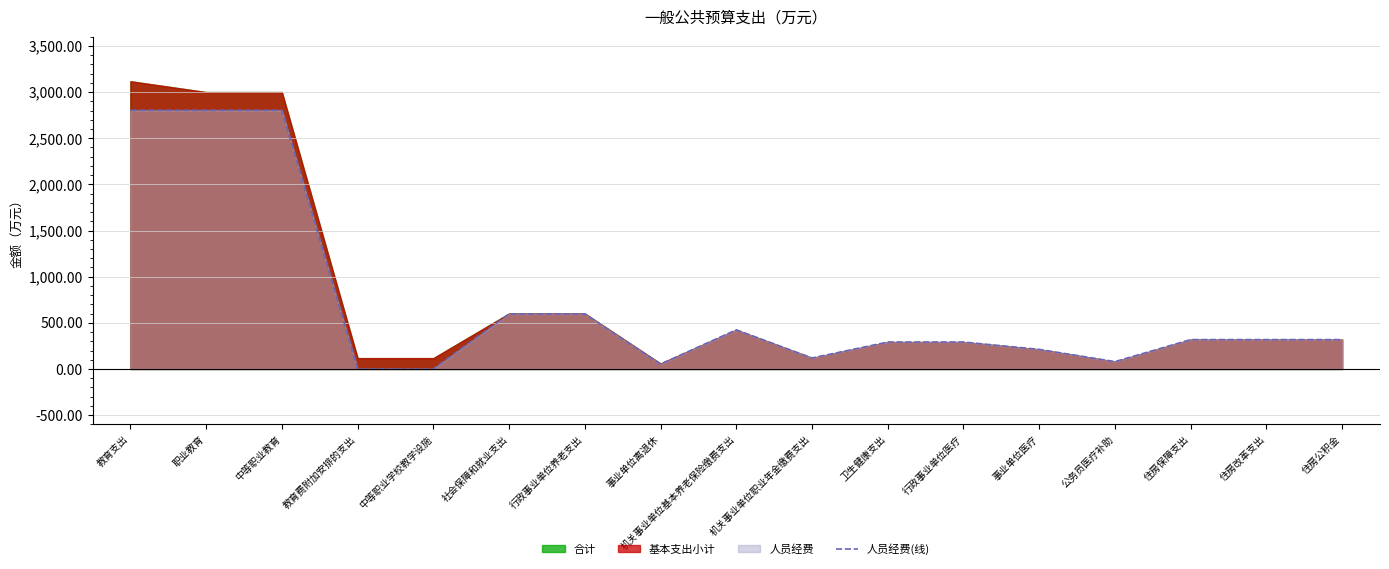

Where is the first local maximum?

机关事业单位基本养老保险缴费支出